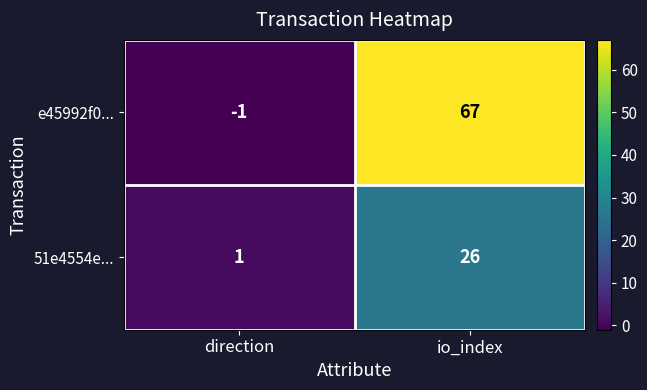

At how many categories does at least one series exceed 19?

1